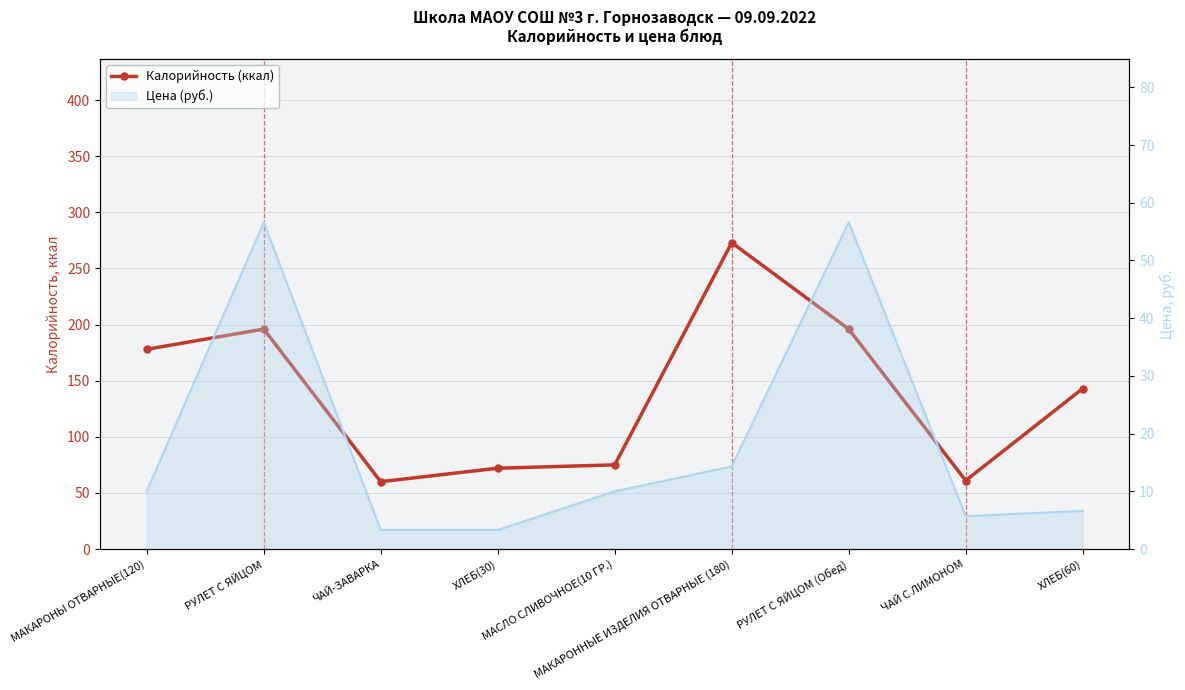

What is the ratio of the value at РУЛЕТ С ЯЙЦОМ (Обед) to the value at МАКАРОННЫЕ ИЗДЕЛИЯ ОТВАРНЫЕ (180)?

0.7